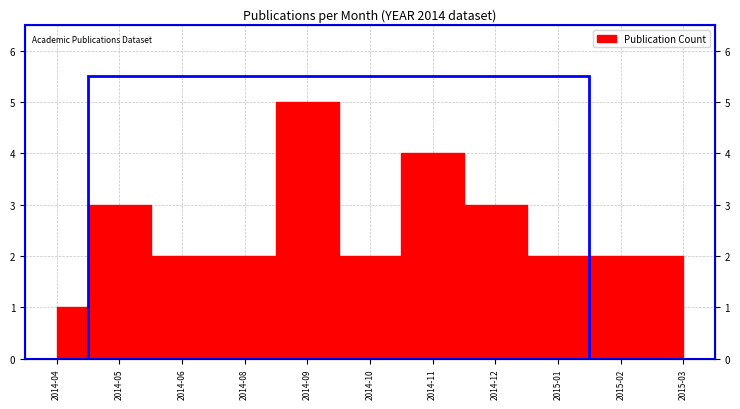

True or false: there are more than 2 points higher than both neighbors.

True